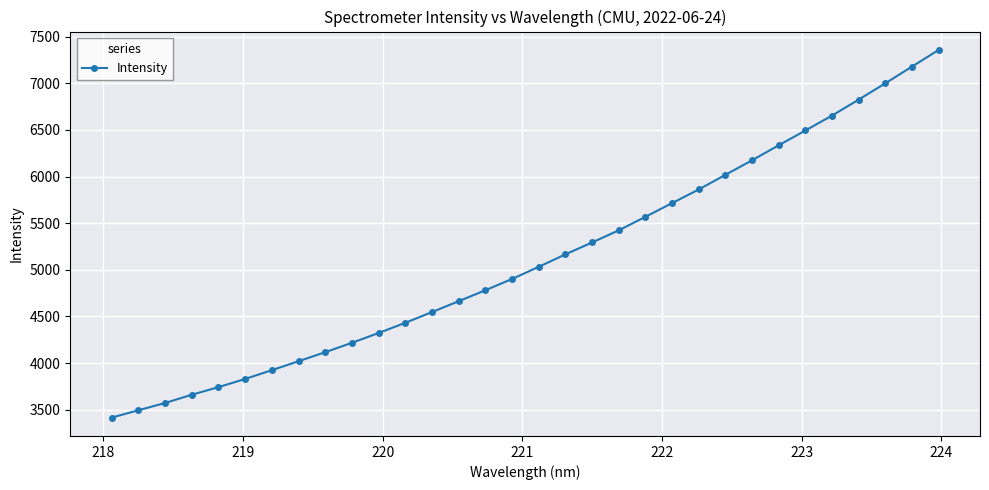

Does the chart have visible grid lines?

Yes